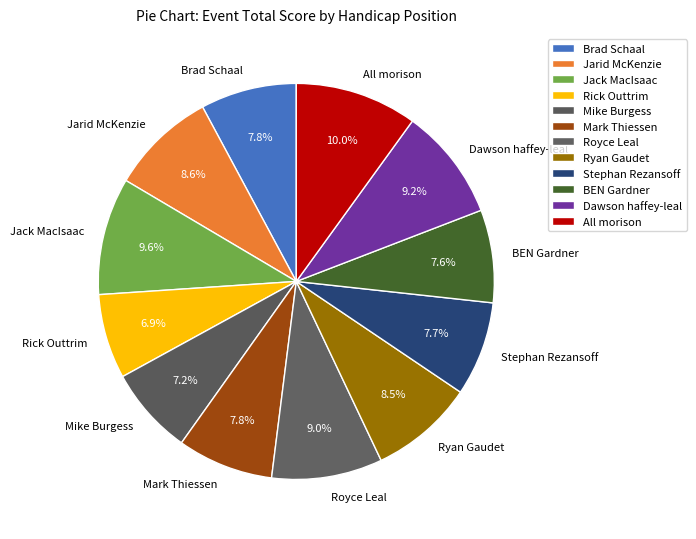

What is the ratio of the value at Royce Leal to the value at Dawson haffey-leal?

1.0